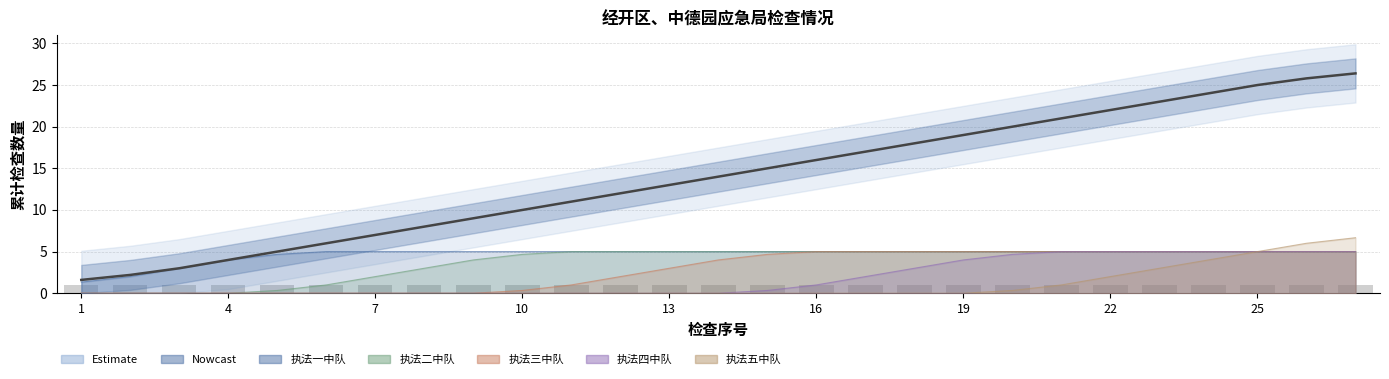

The chart shows a value of 0.5 at 4. True or false?

False